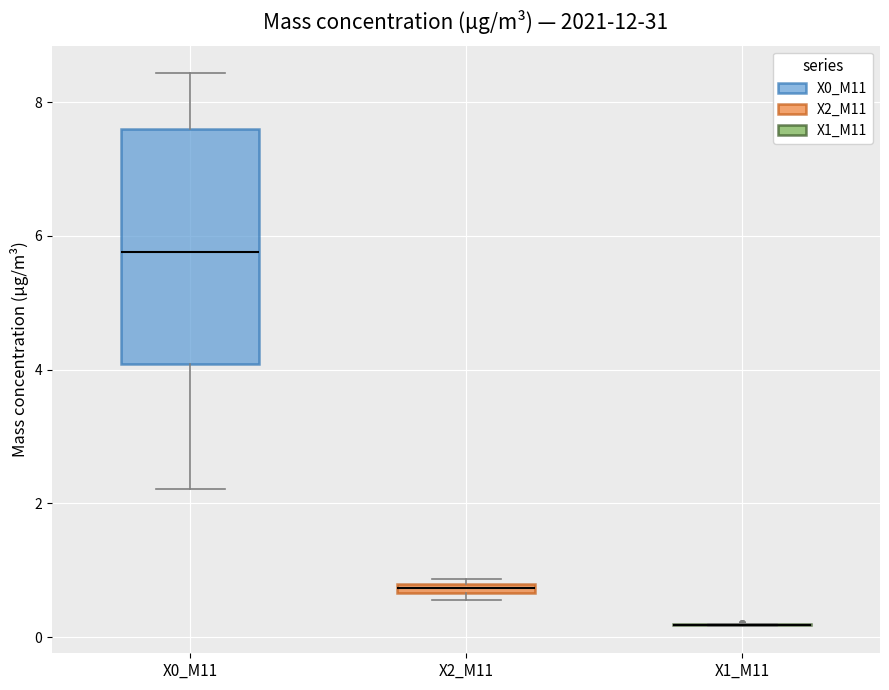

Which box is the tallest, from its lower edge to its upper edge?

X0_M11